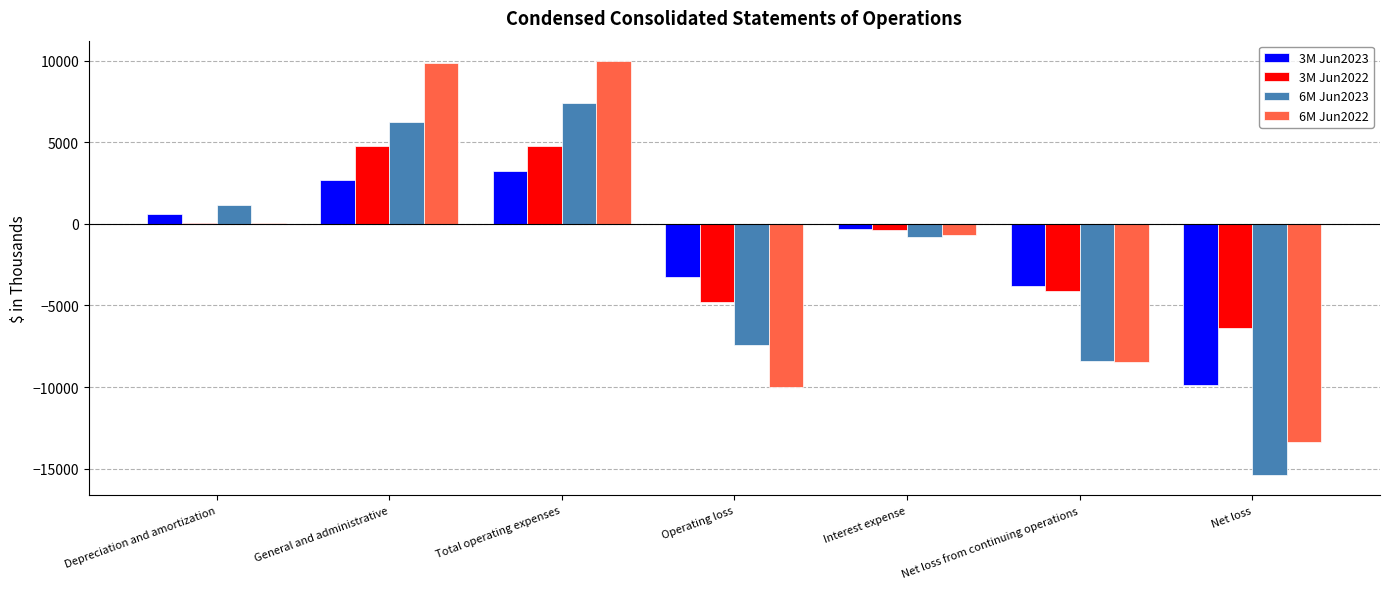

What is the difference between the 3M Jun2023 values at Depreciation and amortization and General and administrative?

2102